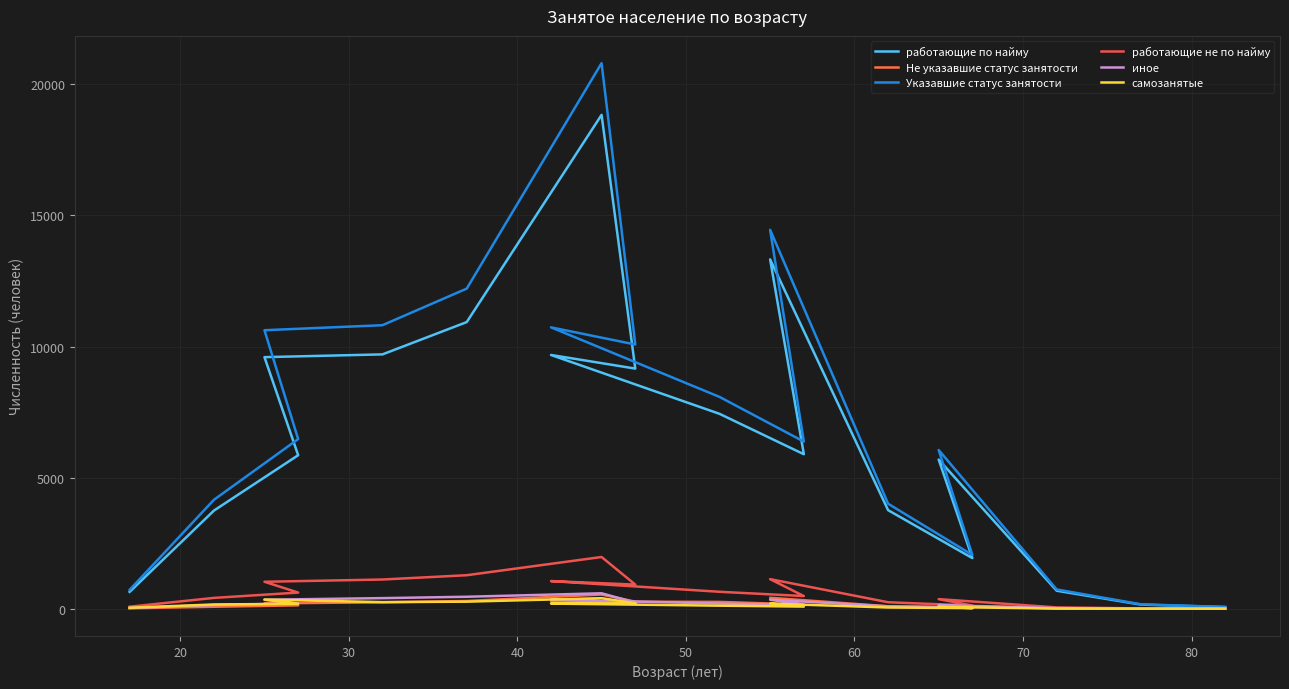

Is the value of самозанятые at 20 greater than the value of Указавшие статус занятости at 10?

No